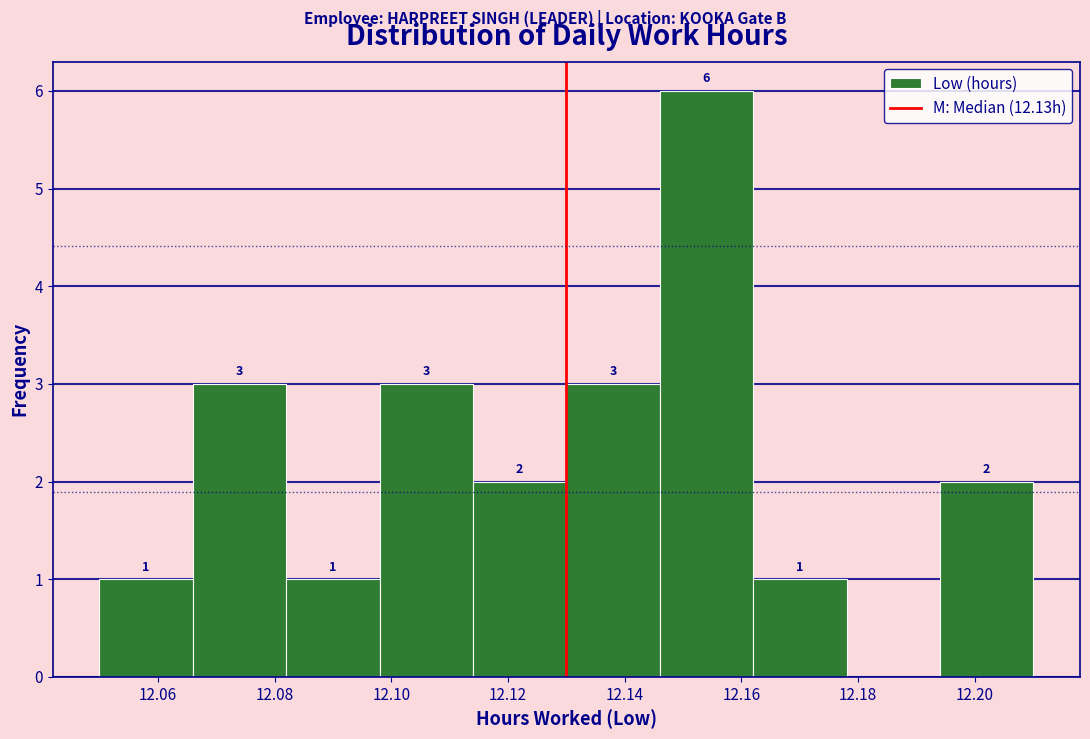

Which range on the x-axis has the tallest bar?

12.146 to 12.162